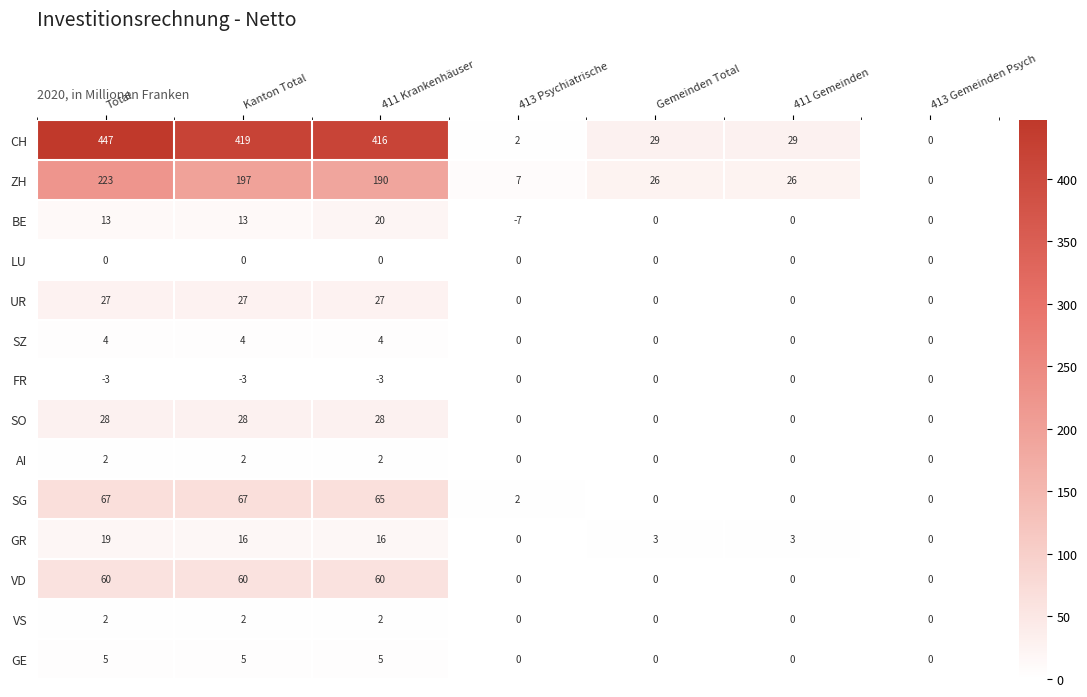

Count the number of data series in this chart.

14